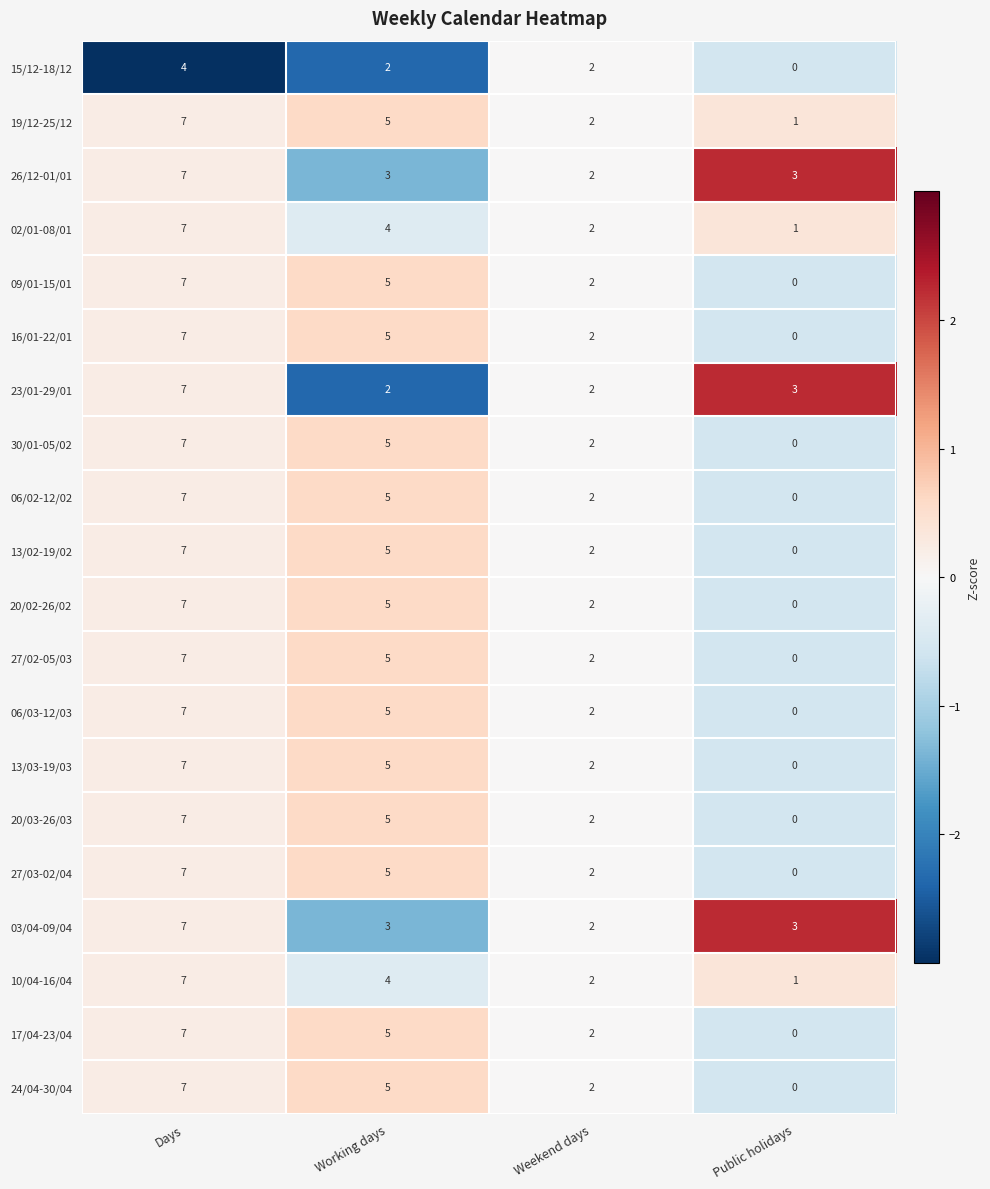

True or false: 27/03-02/04 has a value of 8 at Working days.

False